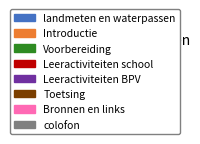

Combined, do Voorbereiding and colofon account for over 50%?

No